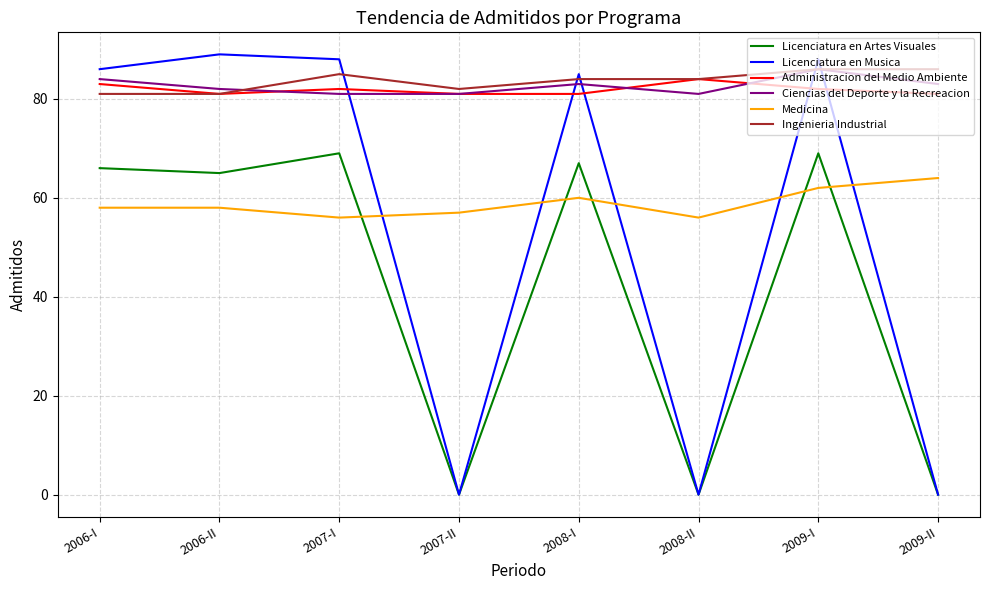

What position from the right is 2008-II?

3